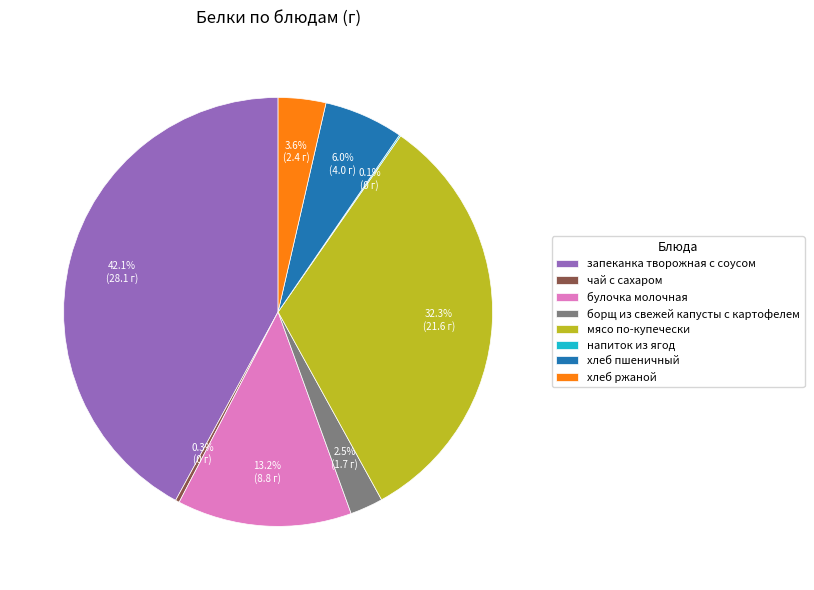

True or false: хлеб пшеничный accounts for 6% of the total.

True